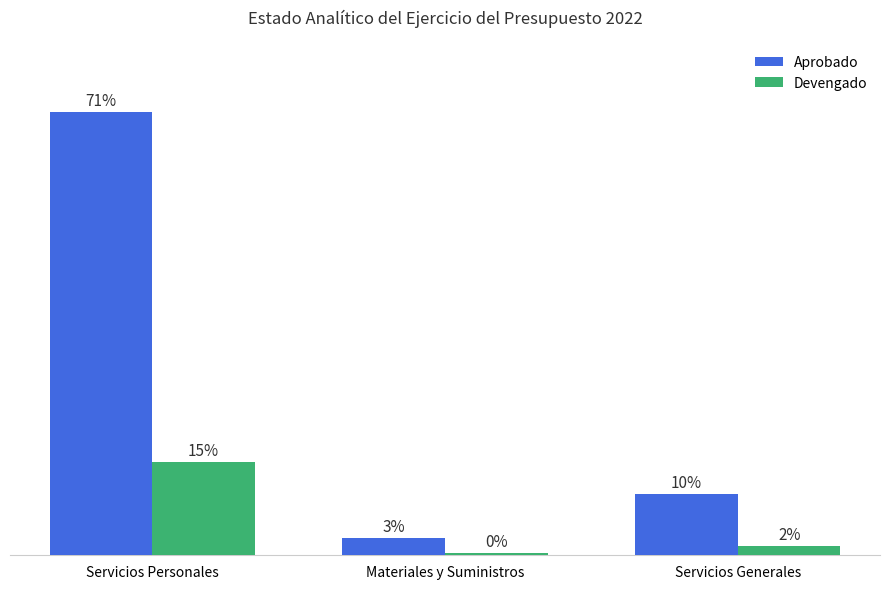

Which series changed the most between Servicios Personales and Materiales y Suministros?

Aprobado